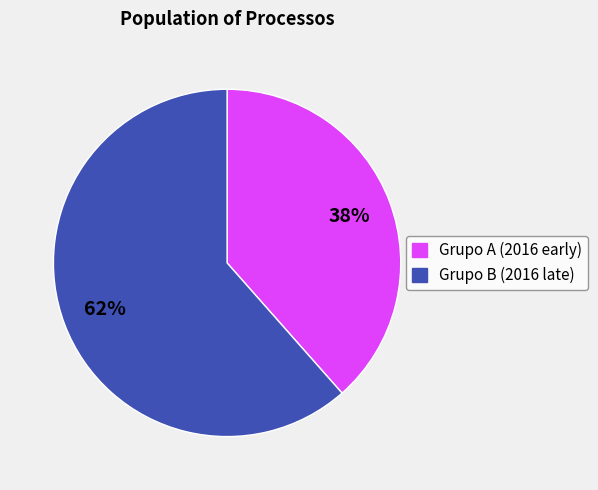

True or false: Grupo B (2016 late) accounts for 67% of the total.

False